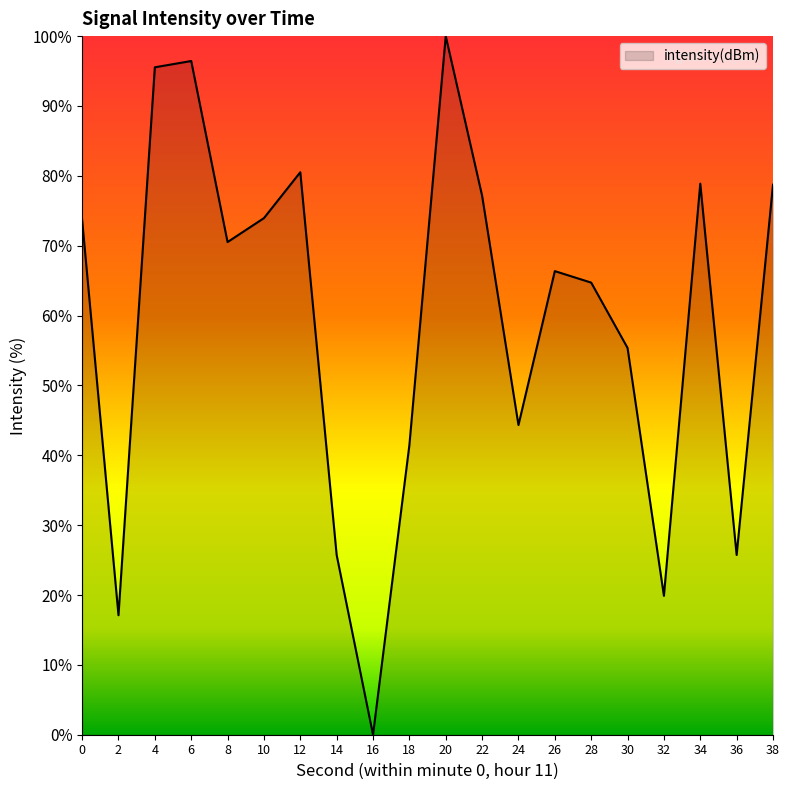

The value at 0 is 102.9. True or false?

False